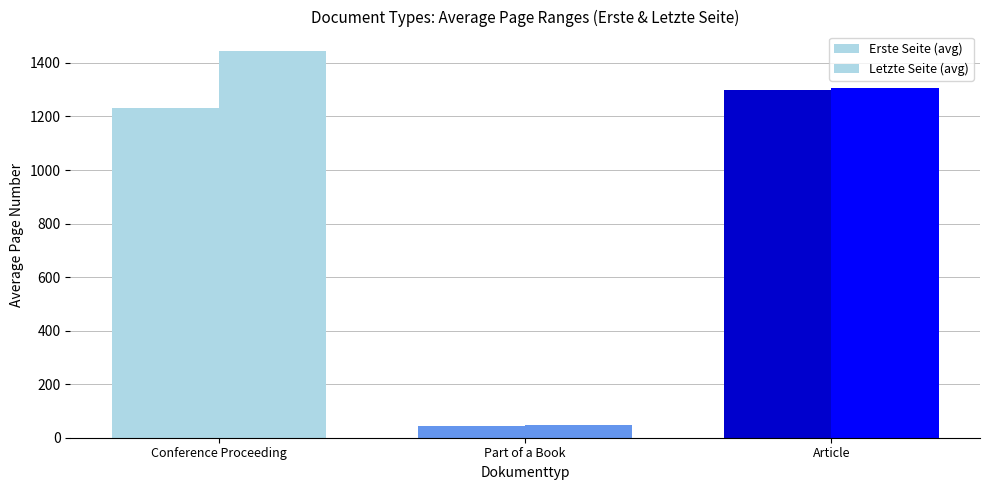

What is the difference between the maximum and second lowest values in the Erste Seite (avg) series?

69